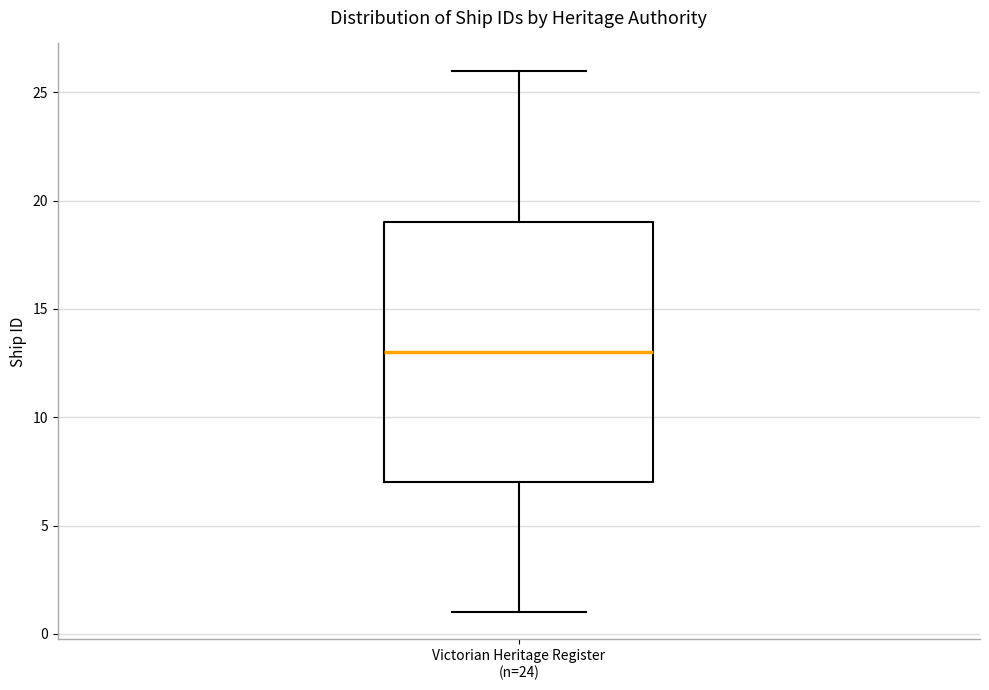

Where does the upper whisker of the box for Victorian Heritage Register (n=24) end on the y-axis? The values are not printed on the chart, so give them approximately, as read against the axis.

26